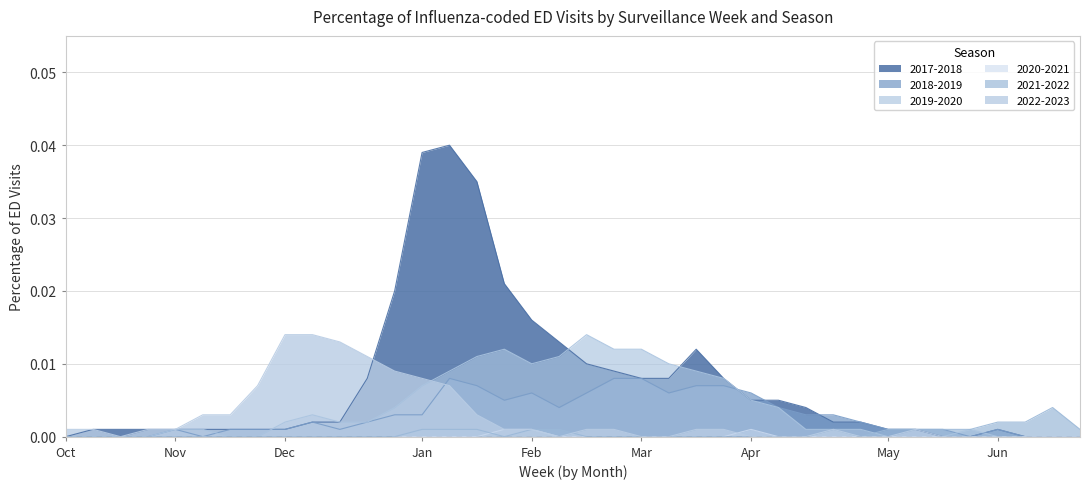

Reading right to left, transcribe all the data shown in this chart.

2017-2018: 0.0	0.0	0.0	0.0	0.0	0.0	0.0	0.0	0.0	0.0	0.0	0.0	0.0	0.0	0.0	0.0	0.0	0.0	0.0	0.0	0.0	0.0	0.0	0.0	0.0	0.0	0.0	0.0	0.0	0.0	0.0	0.0	0.0	0.0	0.0	0.0	0.0	0.0
2018-2019: 0.0	0.0	0.0	0.0	0.0	0.0	0.0	0.0	0.0	0.0	0.0	0.0	0.0	0.0	0.0	0.0	0.0	0.0	0.0	0.0	0.0	0.0	0.0	0.0	0.0	0.0	0.0	0.0	0.0	0.0	0.0	0.0	0.0	0.0	0.0	0.0	0.0	0.0
2019-2020: 0.0	0.0	0.0	0.0	0.0	0.0	0.0	0.0	0.0	0.0	0.0	0.0	0.0	0.0	0.0	0.0	0.0	0.0	0.0	0.0	0.0	0.0	0.0	0.0	0.0	0.0	0.0	0.0	0.0	0.0	0.0	0.0	0.0	0.0	0.0	0.0	0.0	0.0
2020-2021: 0.0	0.0	0.0	0.0	0.0	0.0	0.0	0.0	0.0	0.0	0.0	0.0	0.0	0.0	0.0	0.0	0.0	0.0	0.0	0.0	0.0	0.0	0.0	0.0	0.0	0.0	0.0	0.0	0.0	0.0	0.0	0.0	0.0	0.0	0.0	0.0	0.0	0.0
2021-2022: 0.0	0.0	0.0	0.0	0.0	0.0	0.0	0.0	0.0	0.0	0.0	0.0	0.0	0.0	0.0	0.0	0.0	0.0	0.0	0.0	0.0	0.0	0.0	0.0	0.0	0.0	0.0	0.0	0.0	0.0	0.0	0.0	0.0	0.0	0.0	0.0	0.0	0.0
2022-2023: 0.0	0.0	0.0	0.0	0.0	0.0	0.0	0.0	0.0	0.0	0.0	0.0	0.0	0.0	0.0	0.0	0.0	0.0	0.0	0.0	0.0	0.0	0.0	0.0	0.0	0.0	0.0	0.0	0.0	0.0	0.0	0.0	0.0	0.0	0.0	0.0	0.0	0.0